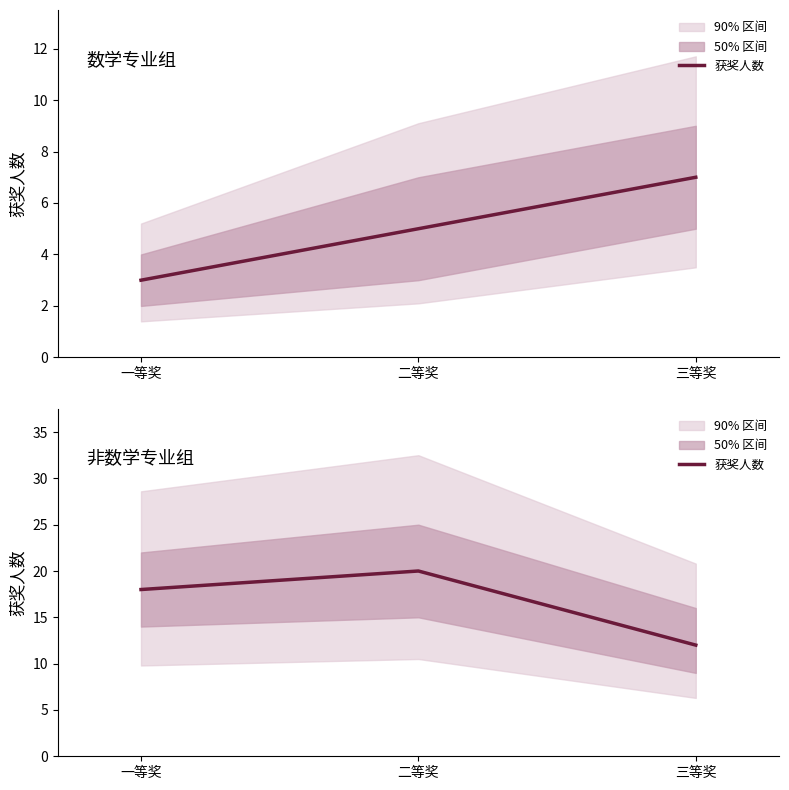

Which has a higher value, 一等奖 or 二等奖?

二等奖